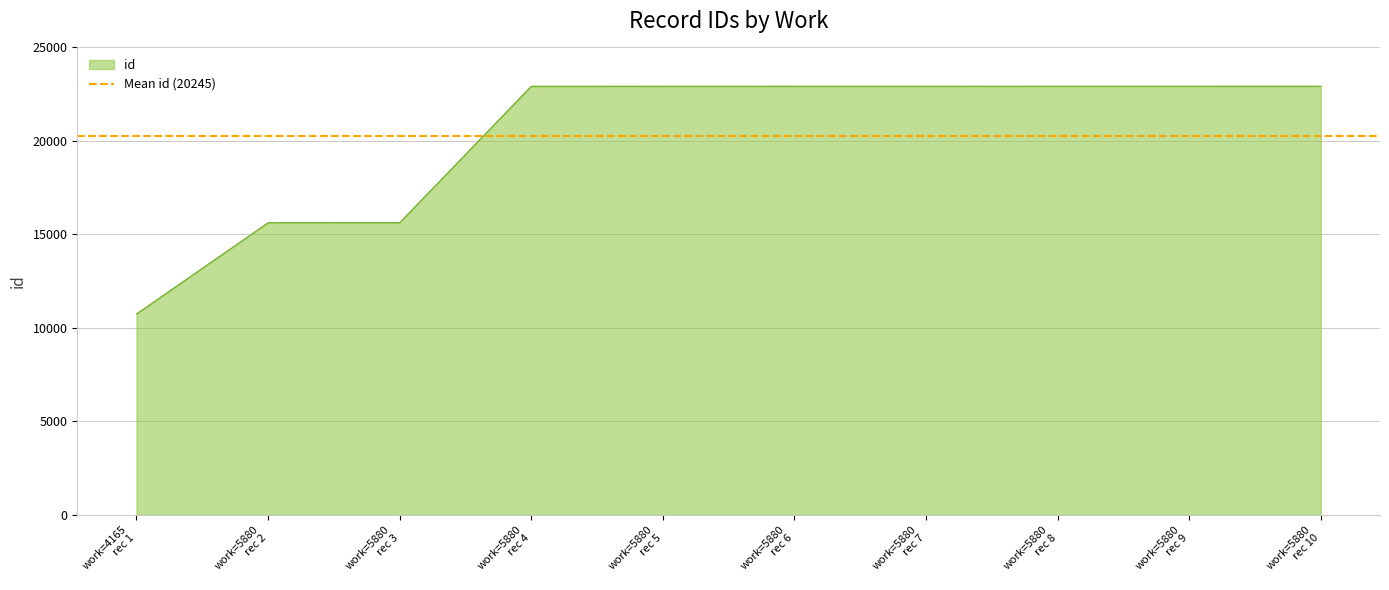

What is the maximum value for id?

22927